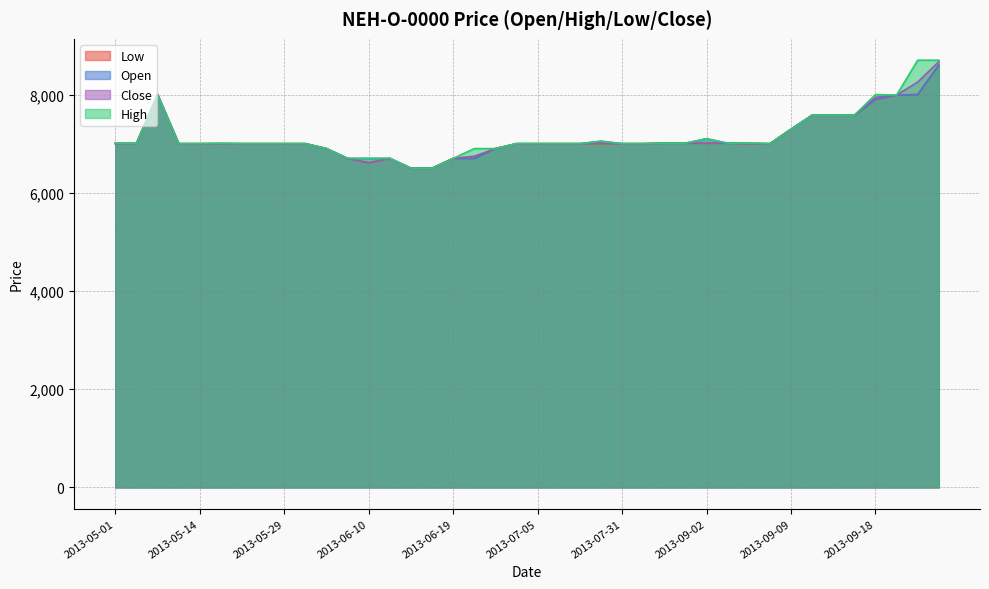

Between 2013-05-29 and 2013-07-24, which is larger?

2013-07-24